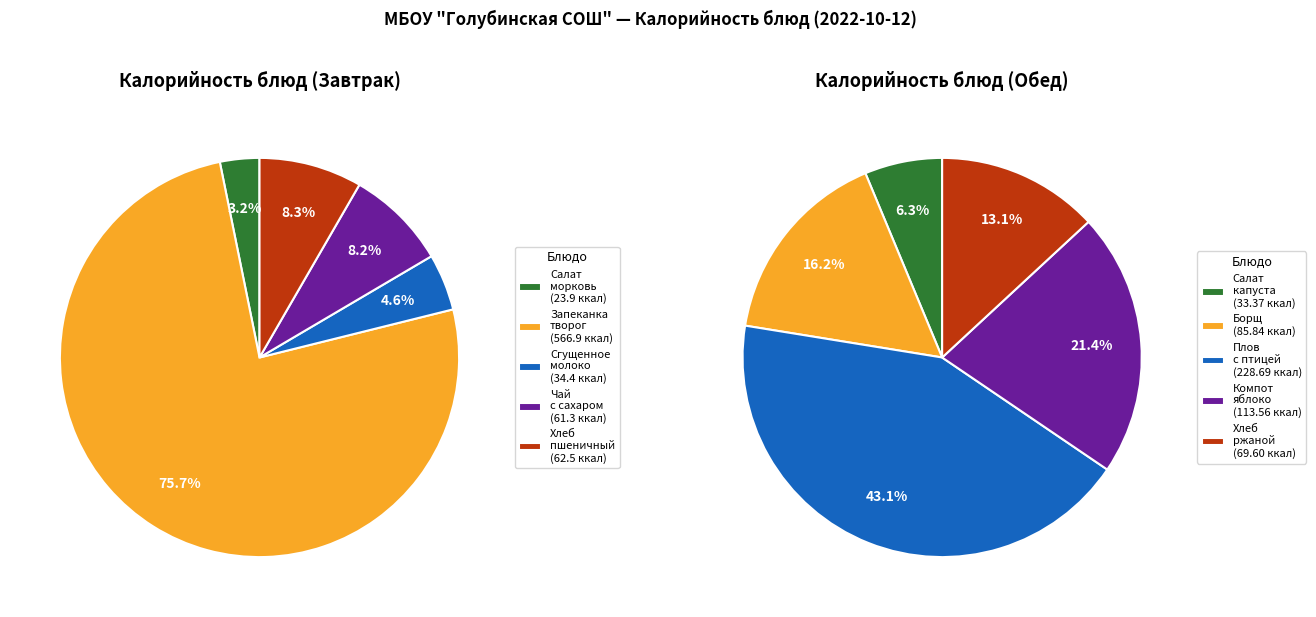

The 4 slice represents 1% of the pie. True or false?

False